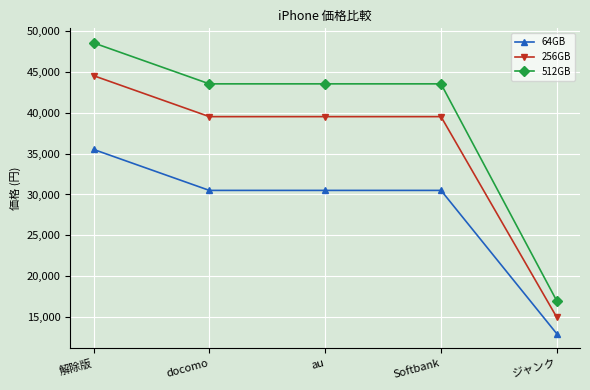

How many data points in 256GB are less than 39500?

1